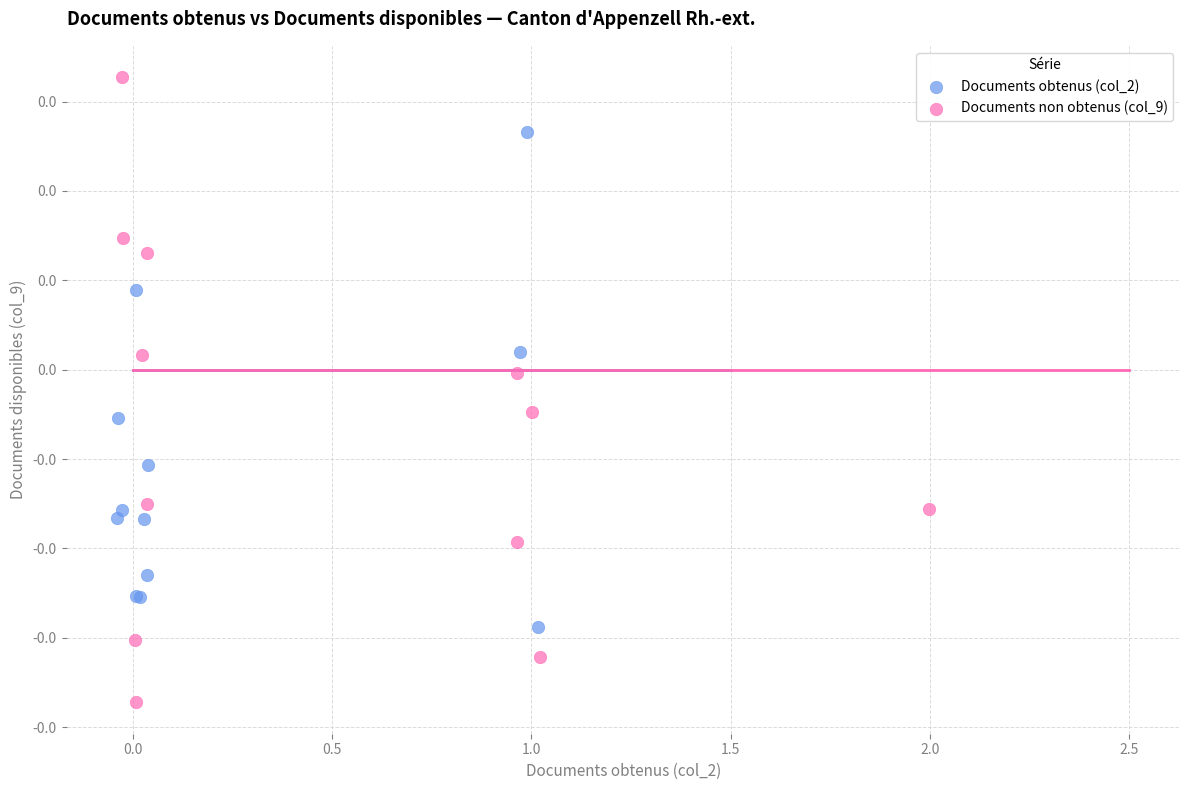

Which series has the largest Y range (max minus min)?

Documents non obtenus (col_9)